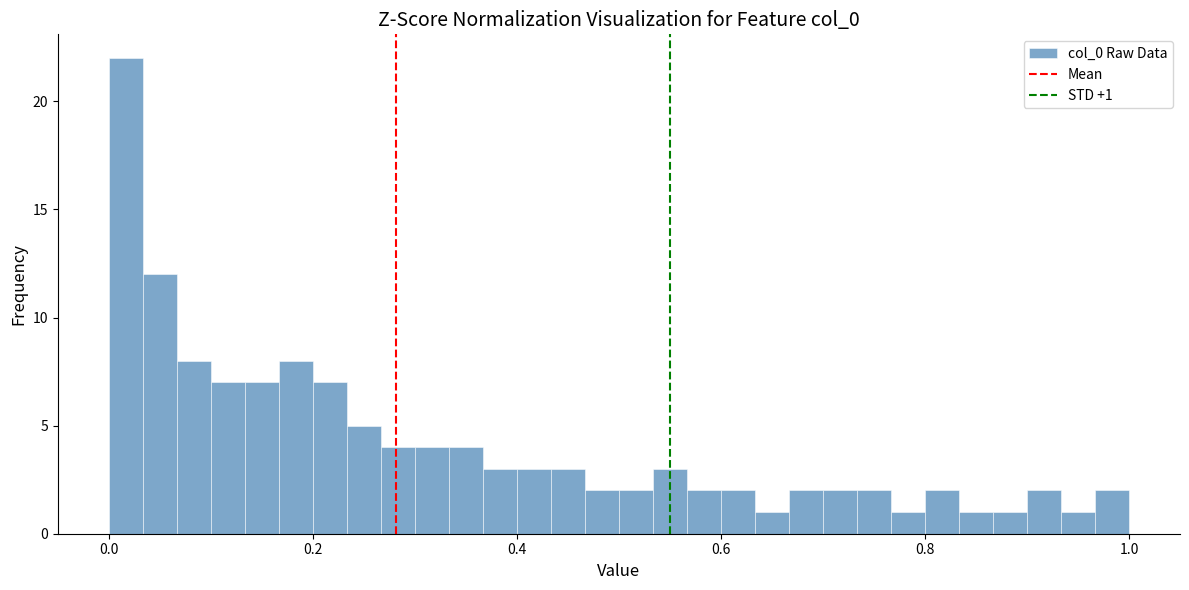

Around what value on the x-axis is the tallest bar? Give the approximate position of its centre, as read against the axis.

0.02